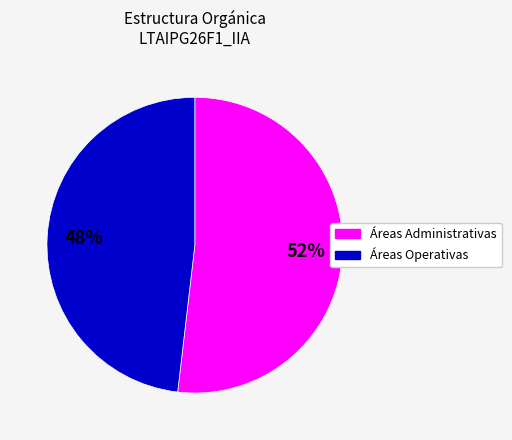

Does any single category account for the majority?

Yes